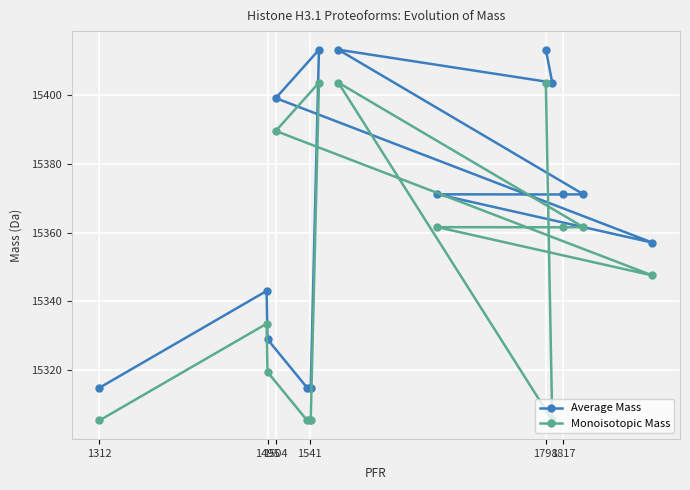

At 1504, list the series in order from smallest to largest.

Monoisotopic Mass, Average Mass